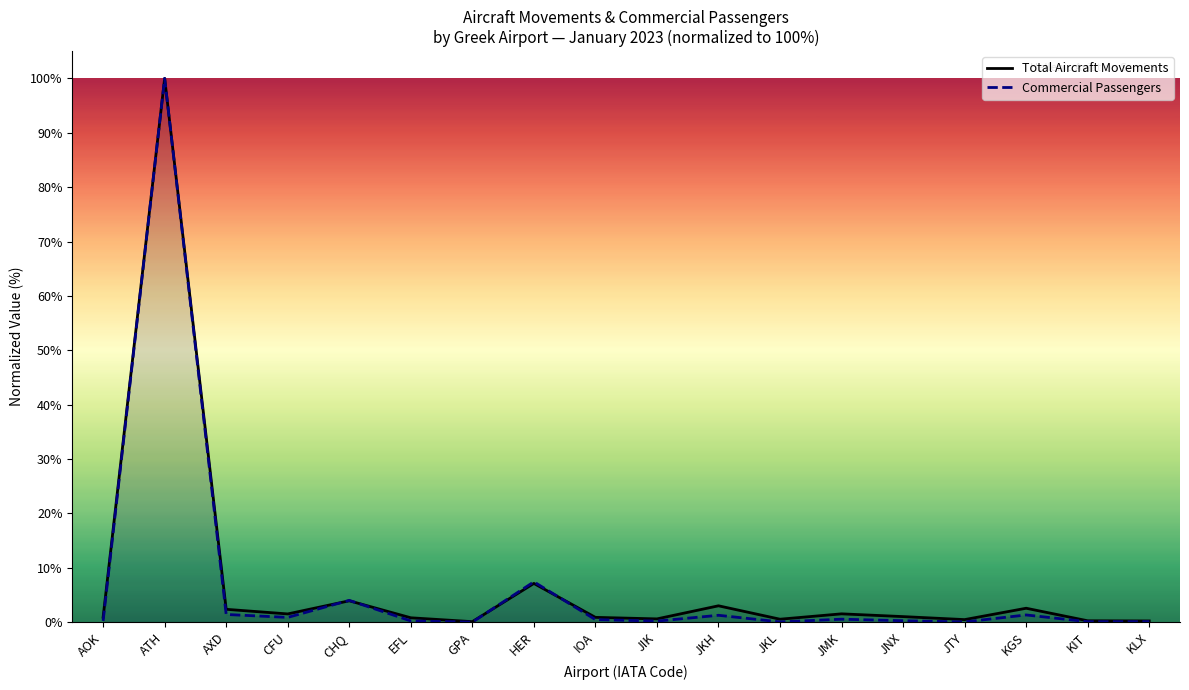

After their last crossing, which series has the higher values: Total Aircraft Movements or Commercial Passengers?

Total Aircraft Movements